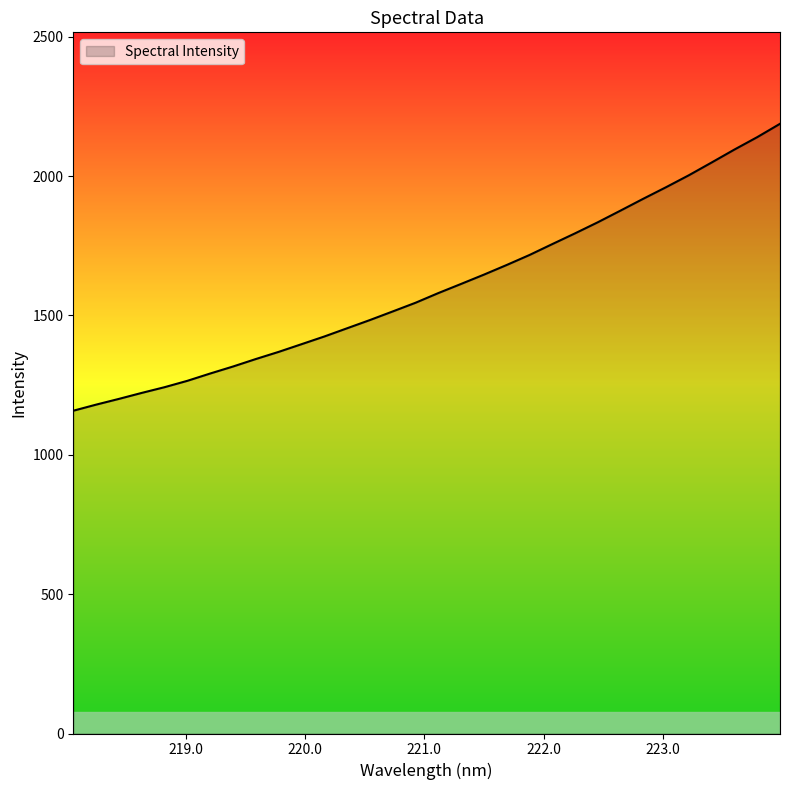

What is the minimum value shown in the chart?

1158.0